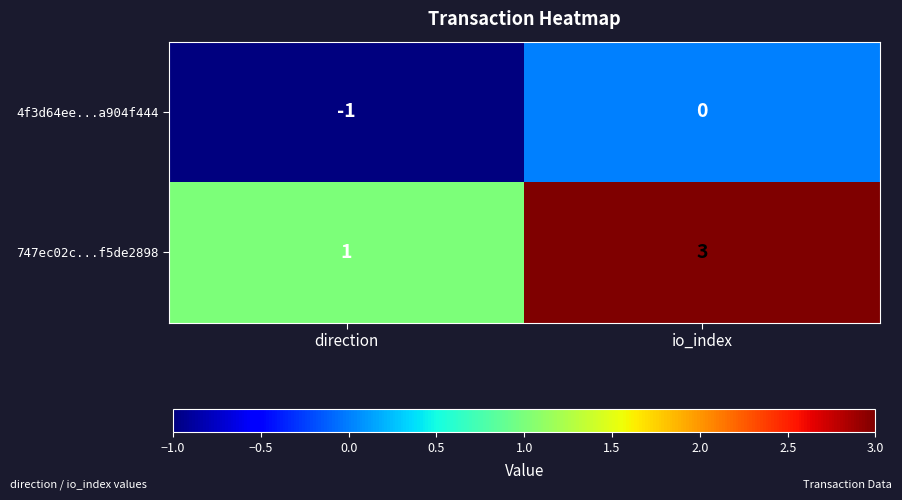

At which label is 4f3d64ee...a904f444 closest to 0?

io_index